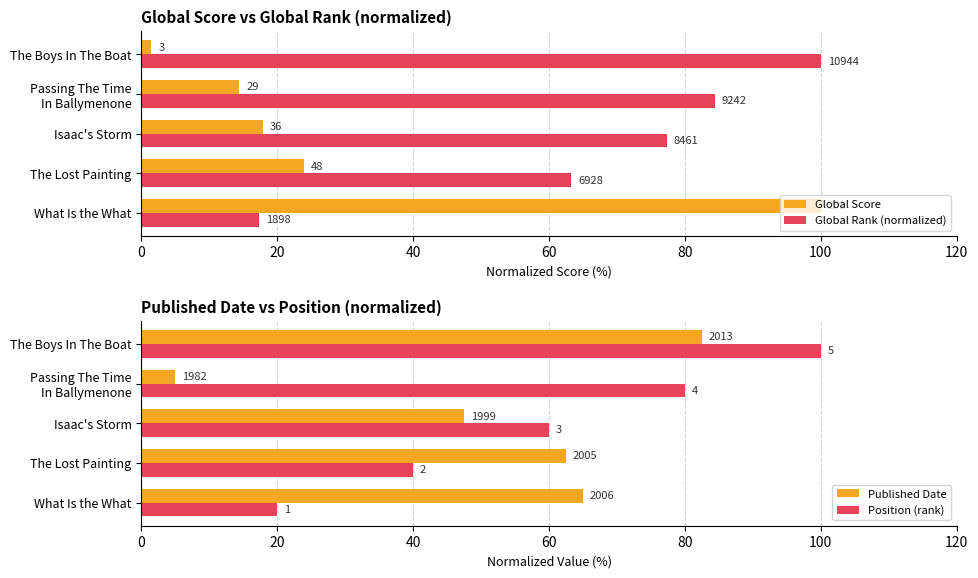

How many data points does each series have?

5